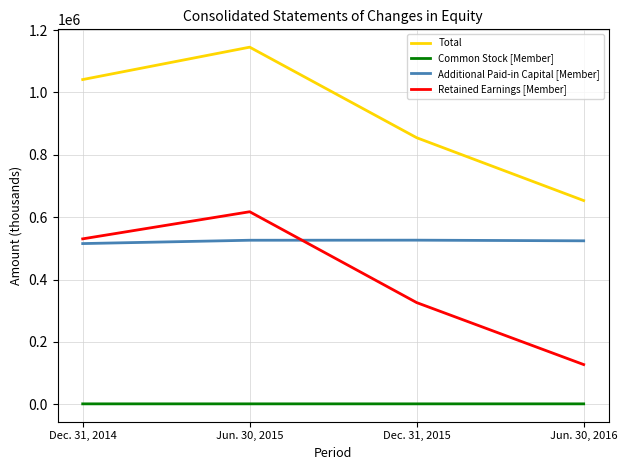

What is the total value across all series at Jun. 30, 2015?

2289467